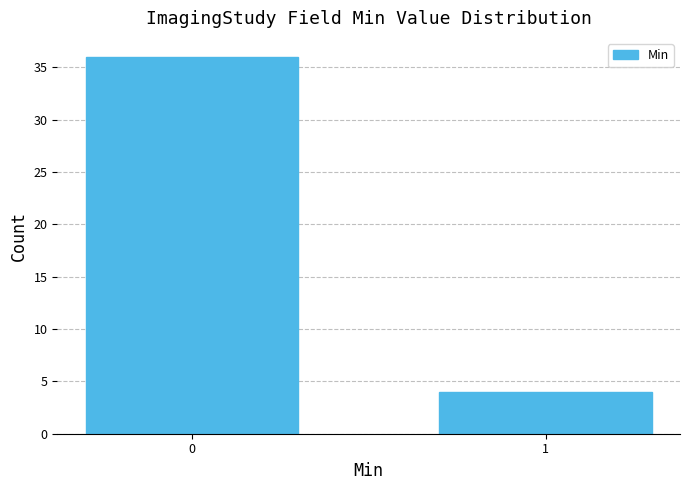

Reading left to right, list all the values displayed in this chart.

0=36	1=4